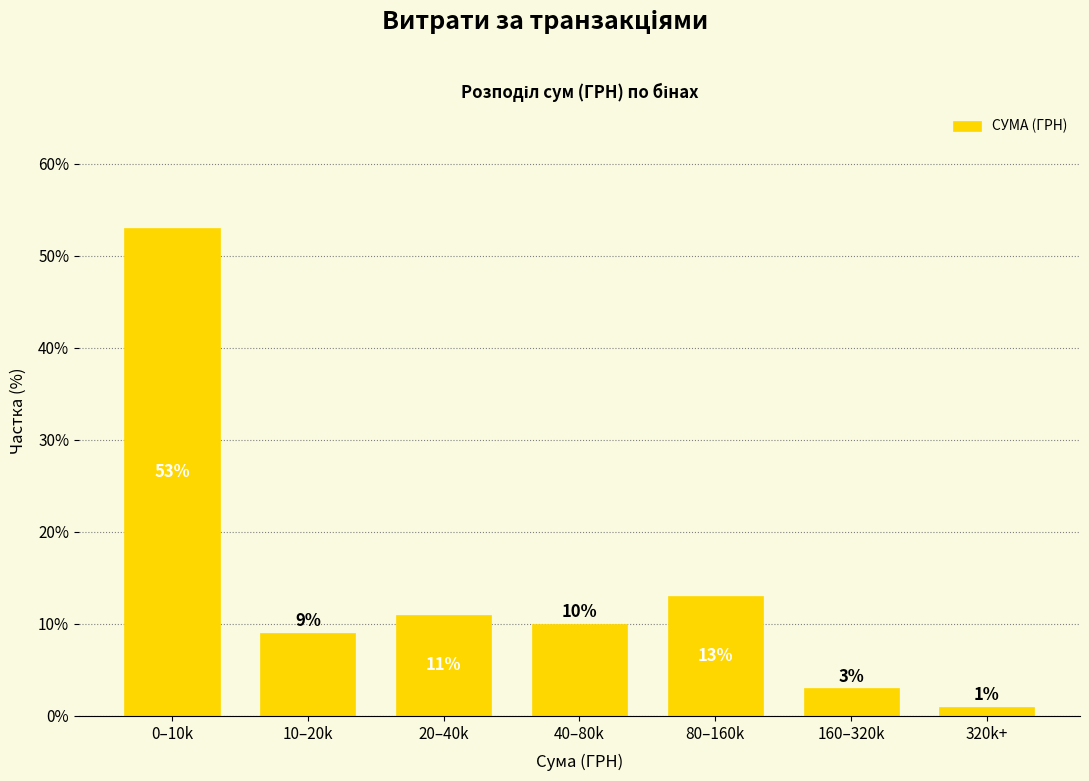

Reading left to right, what are all the values shown in this chart?

53	9	11	10	13	3	1